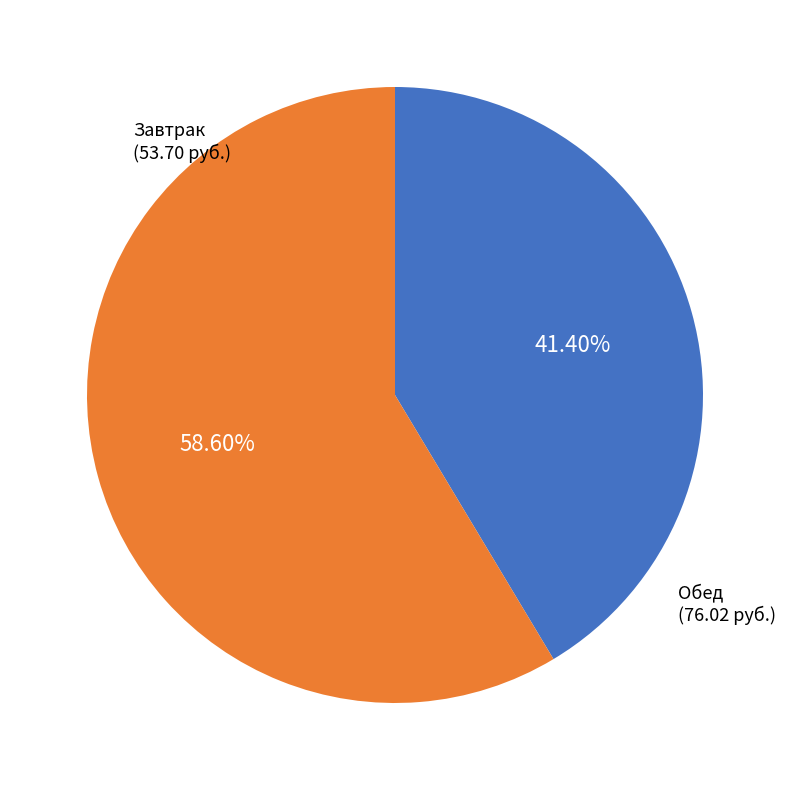

To the nearest percent, what is the average slice percentage?

50%